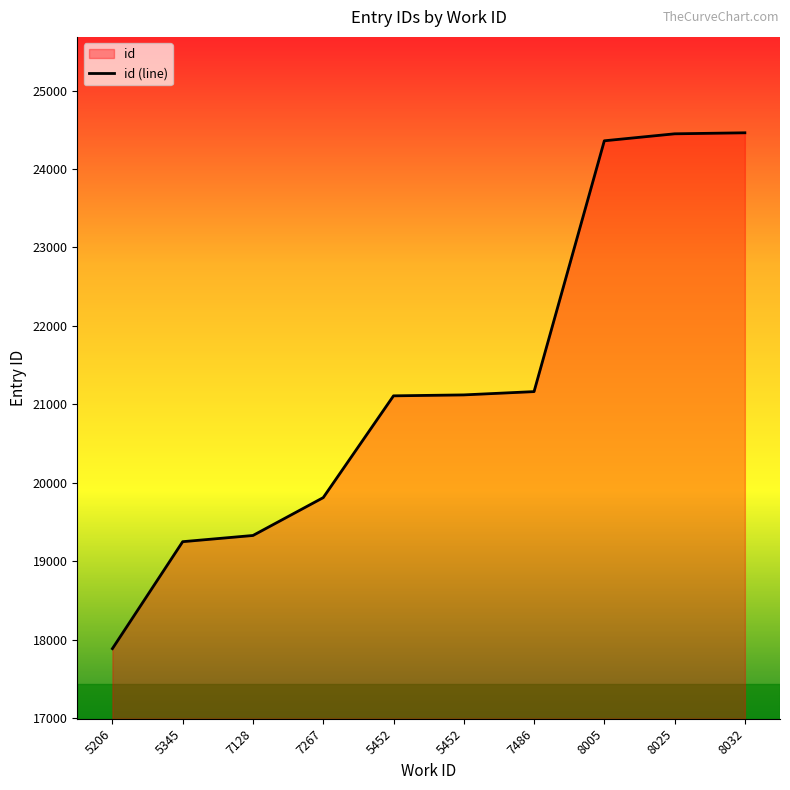

Approximately how many times larger is the value at 8025 compared to 5452?

1.2